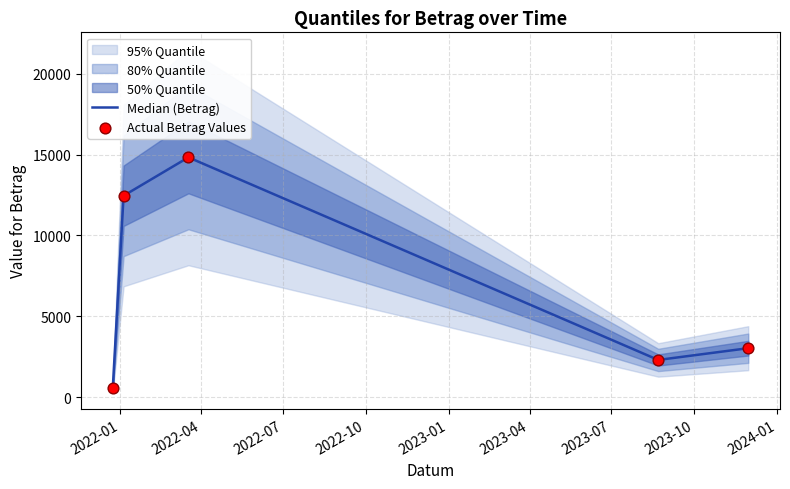

Which series reaches the minimum Y coordinate?

Median (Betrag)